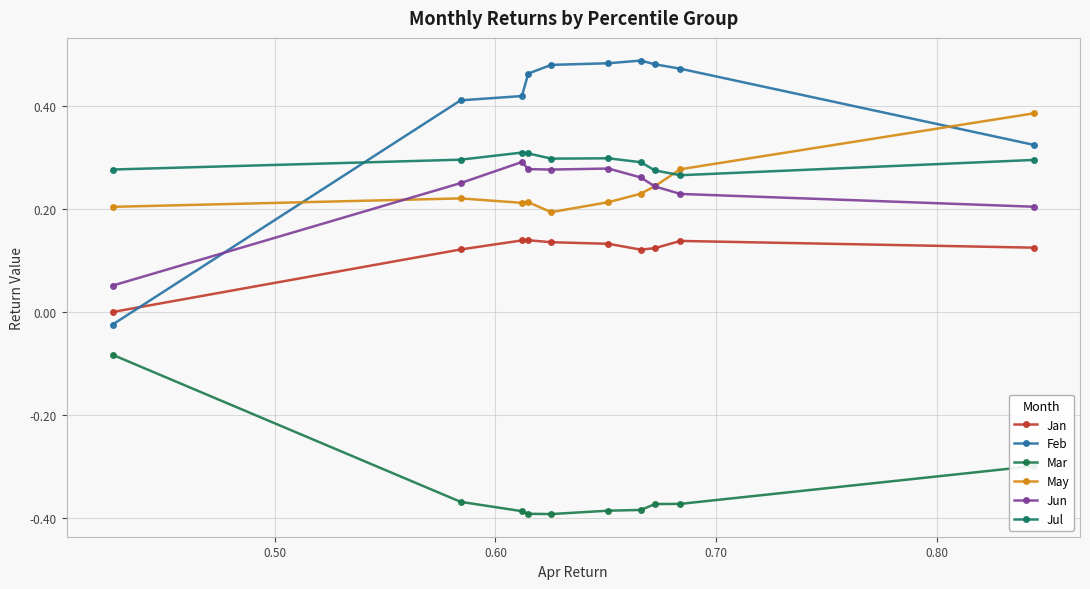

What is the maximum value for Mar?

-0.1